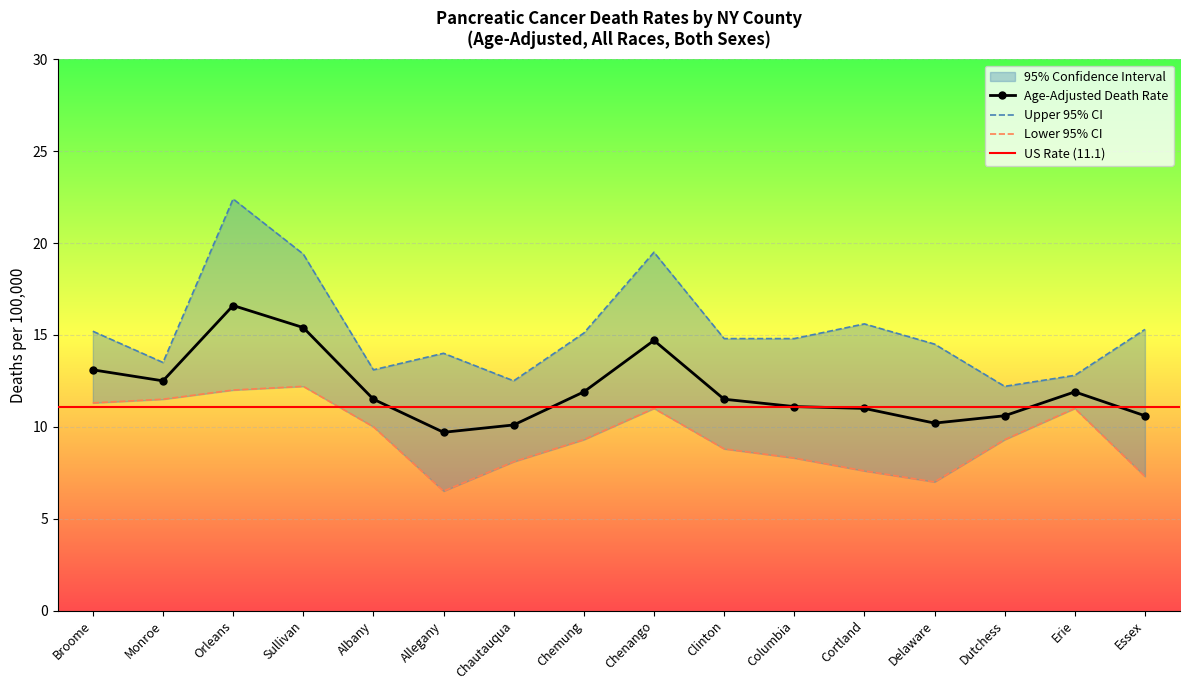

What position from the left is Chenango?

9